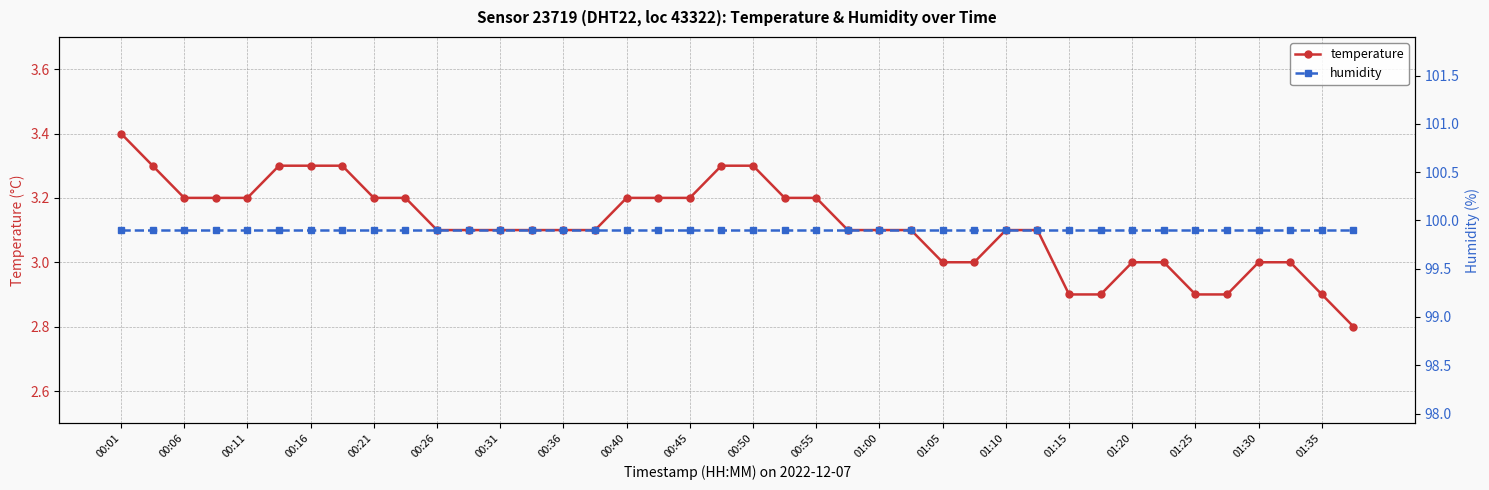

True or false: humidity and temperature intersect in this chart.

False